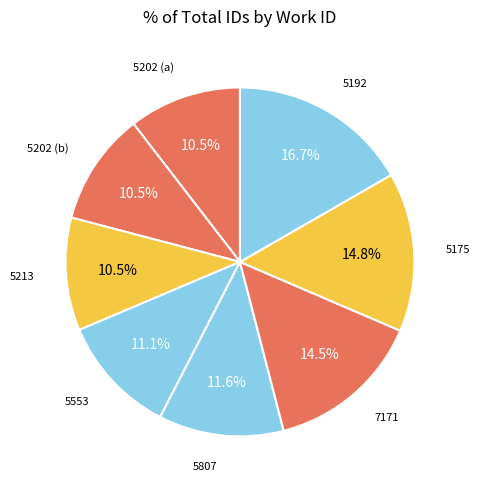

Count the number of slices in the pie.

8